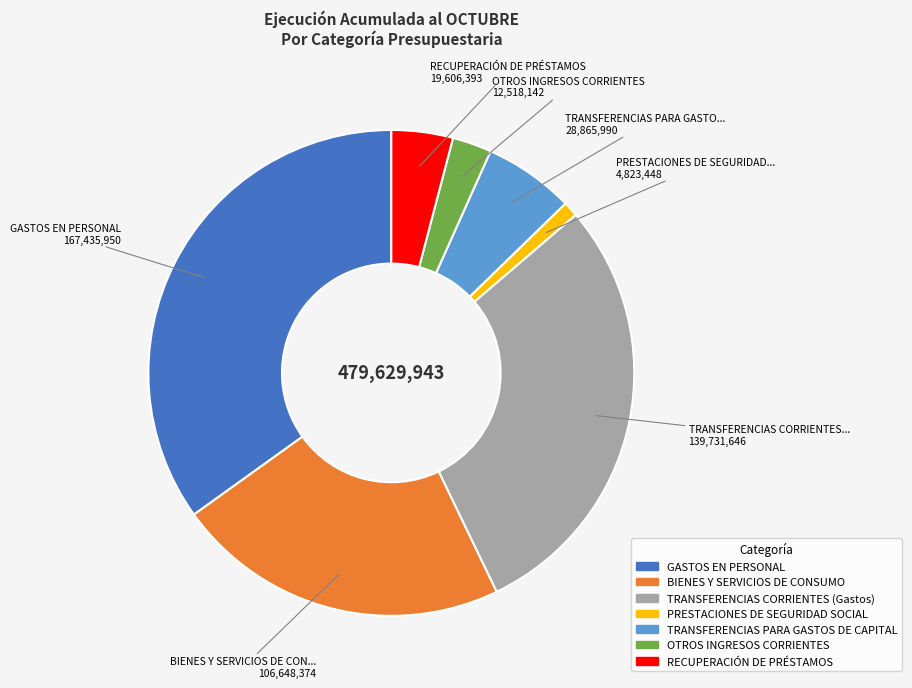

Is the sum of RECUPERACIÓN DE PRÉSTAMOS and PRESTACIONES DE SEGURIDAD SOCIAL greater than half?

No